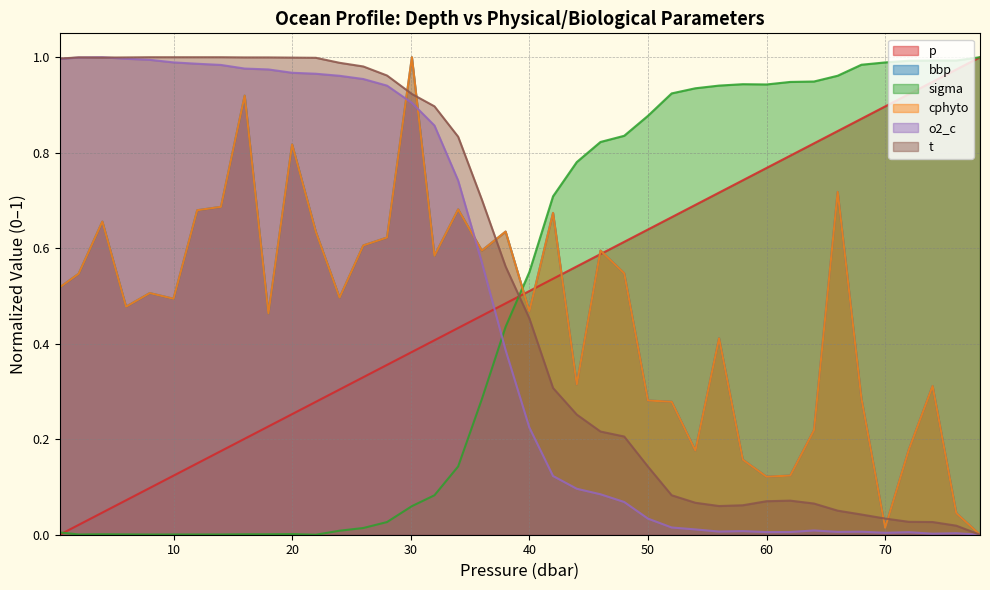

Count the number of data series in this chart.

6